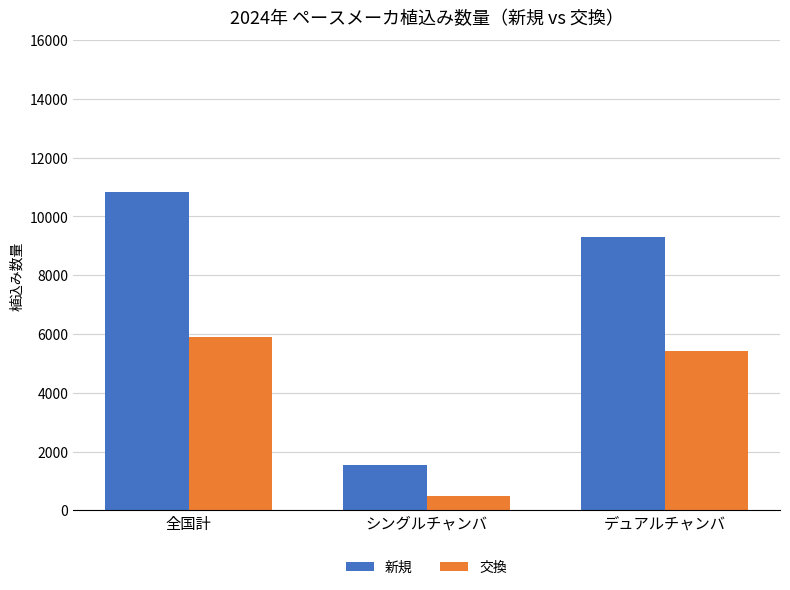

What is the difference between the highest and lowest values at デュアルチャンバ?

3873